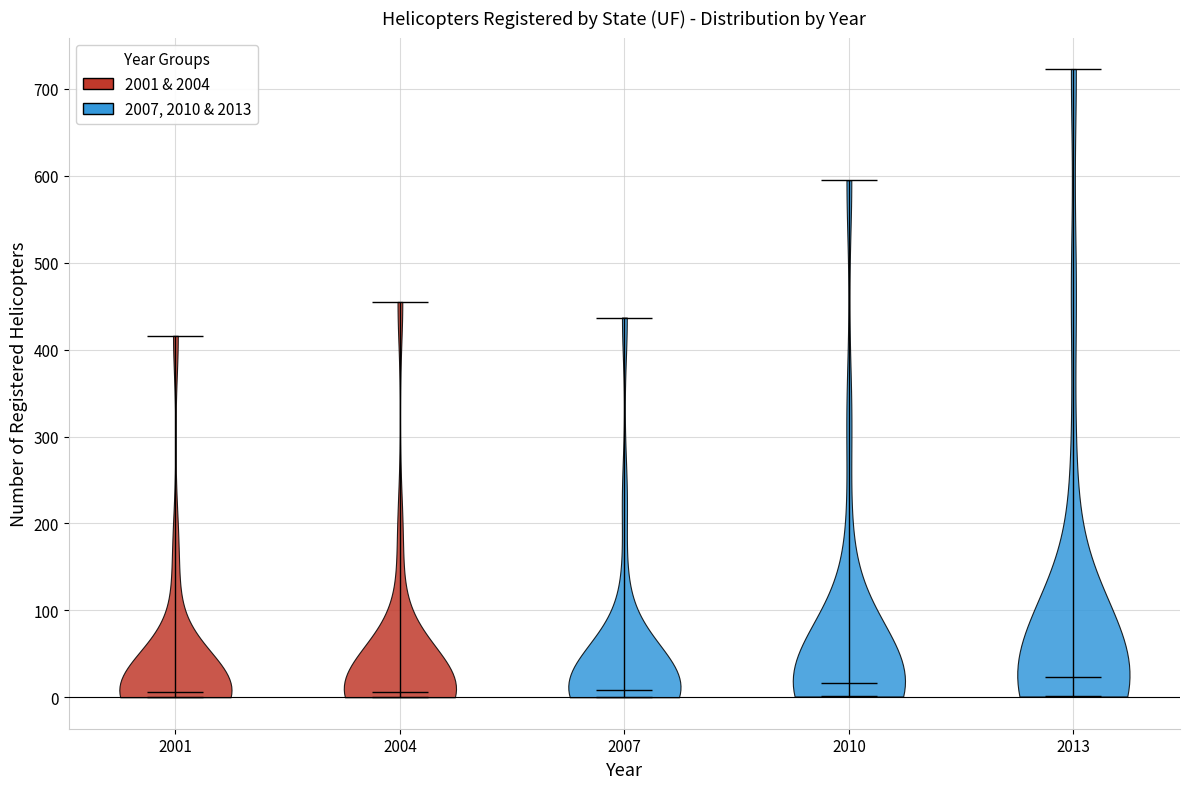

What is the lowest point the violin at x = 2007 reaches on the y-axis? The values are not printed on the chart, so give them approximately, as read against the axis.

0